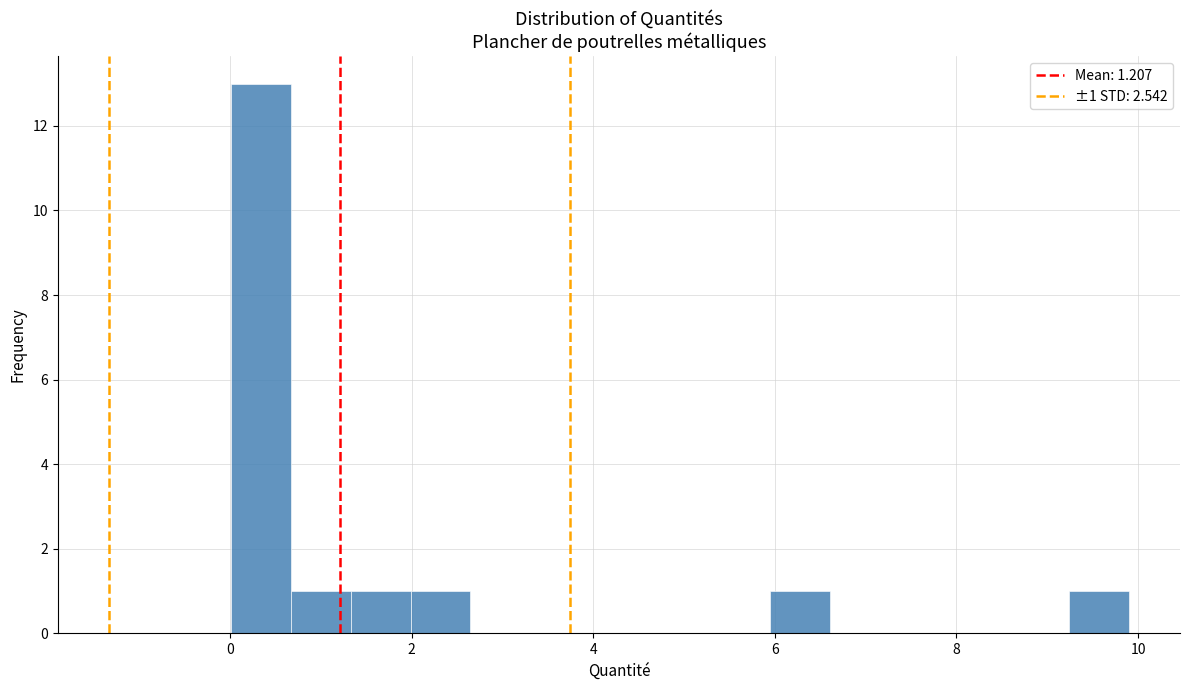

Read against the x-axis, roughly where is the centre of the tallest bar?

0.4